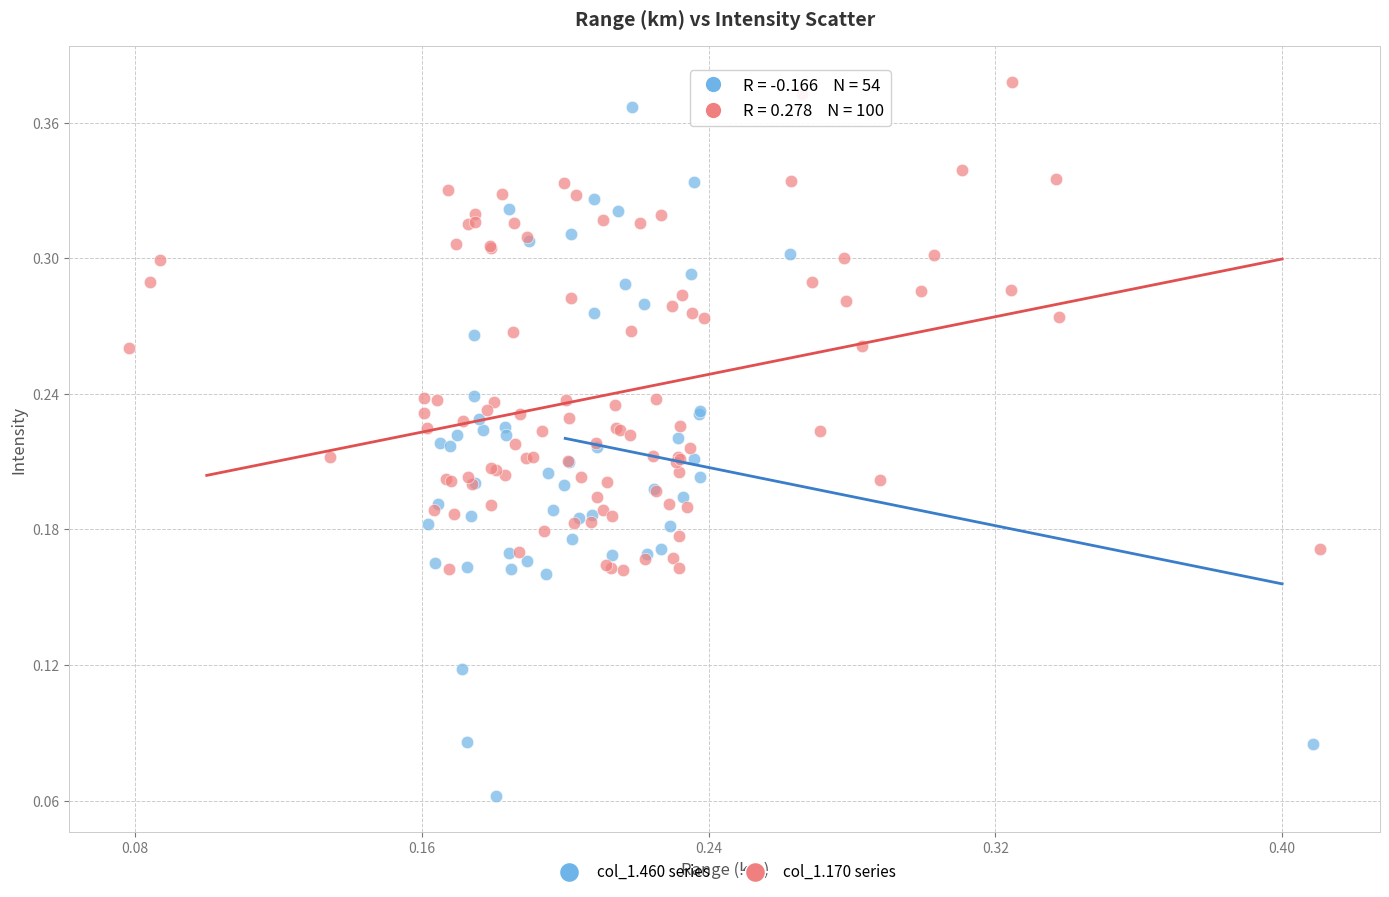

Which series reaches the maximum Y coordinate?

col_1.170 series